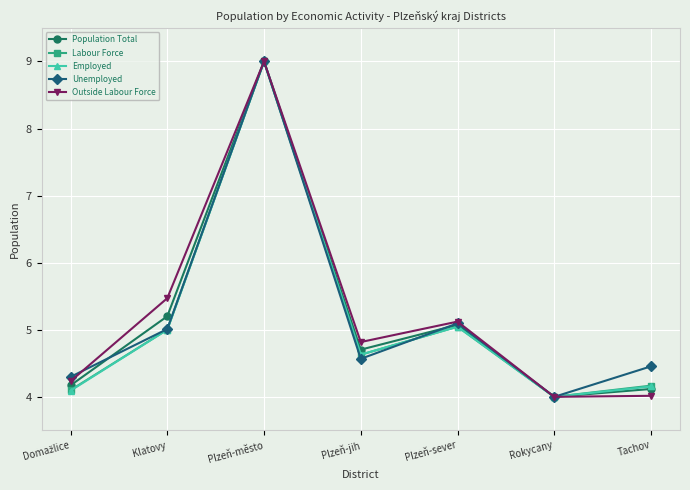

What is the difference between the maximum and minimum values in the Unemployed series?

5.0